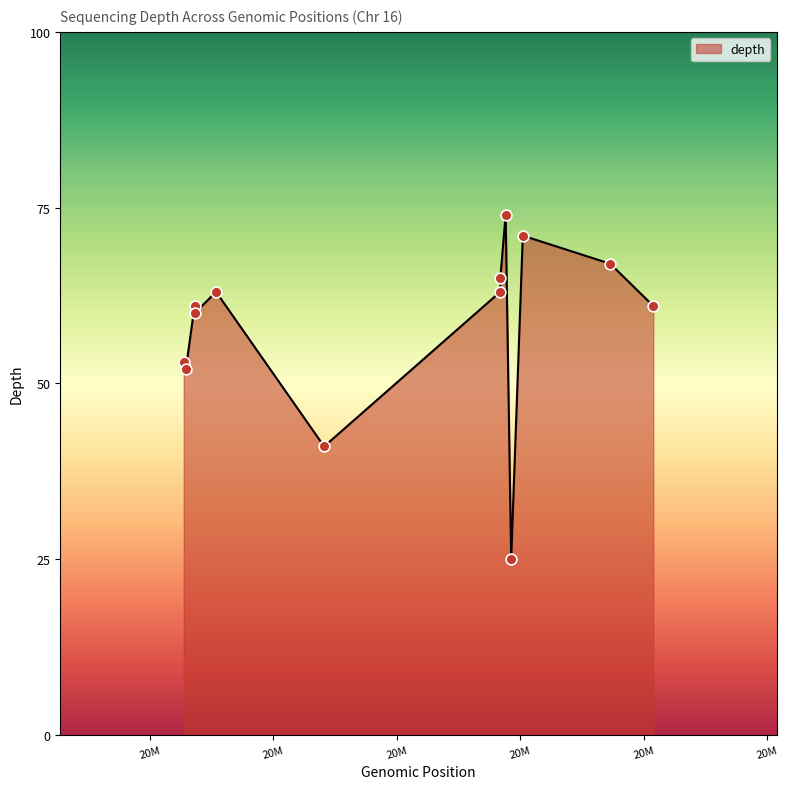

What is the greatest value displayed?

74